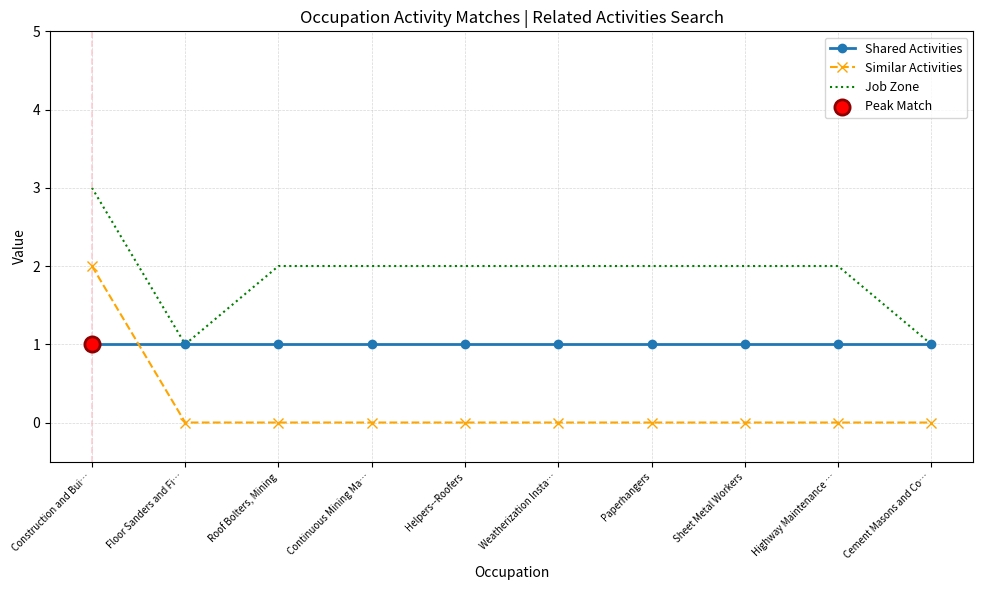

Which series has the largest total across all categories?

Job Zone